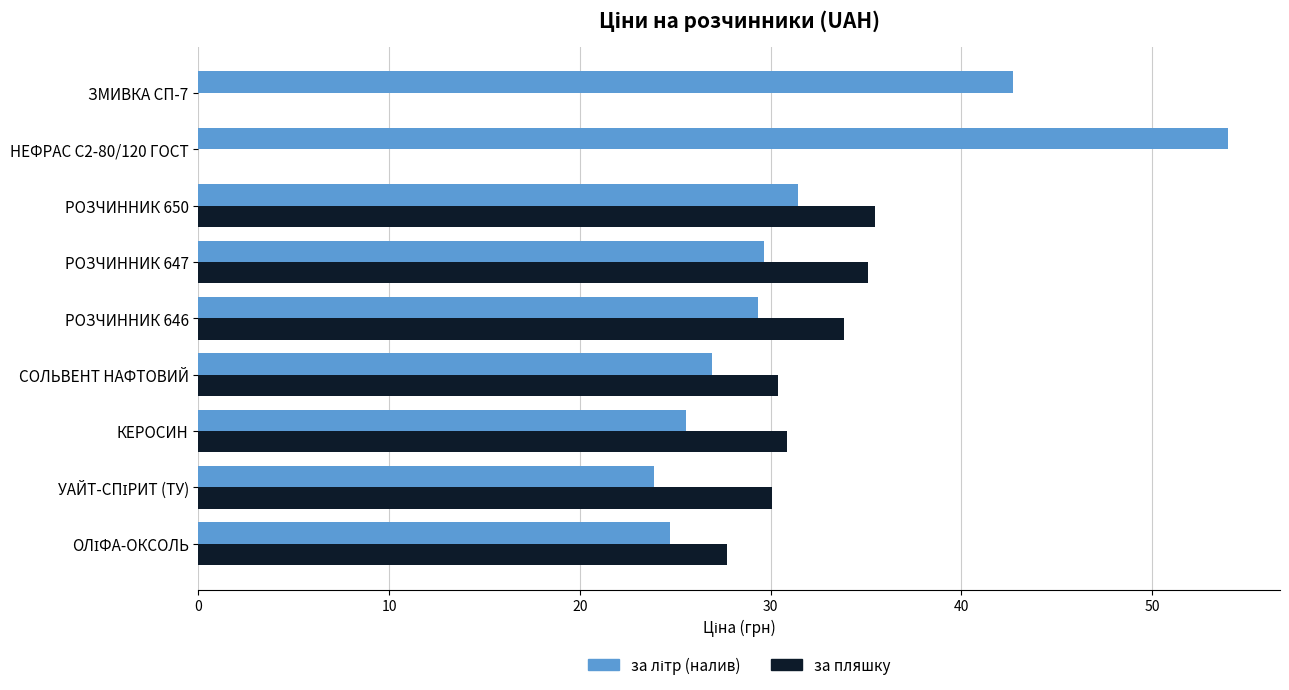

Is it true that за пляшку equals 35.1 at РОЗЧИННИК 647?

True